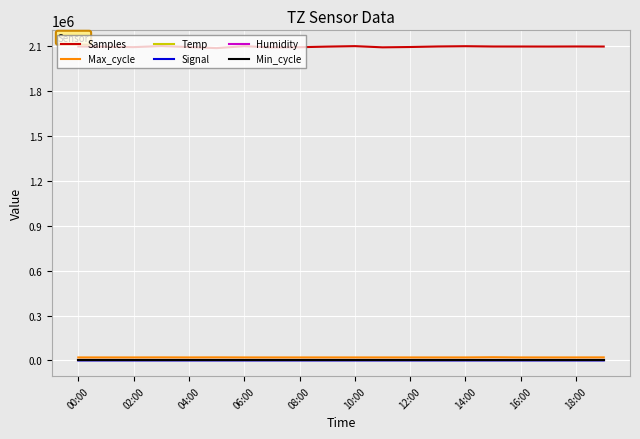

Which series has the largest range (max minus min)?

Samples